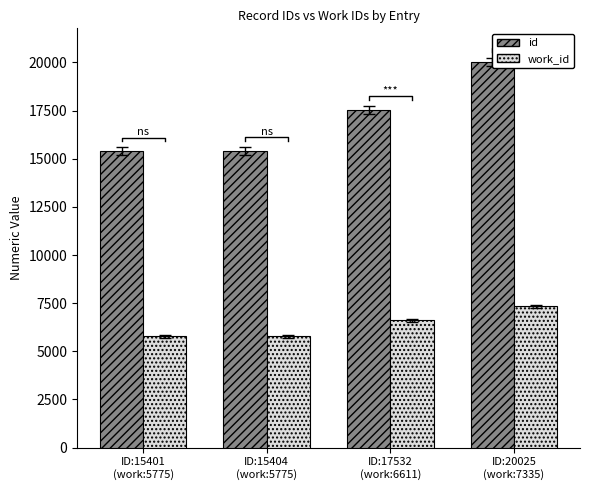

What is the spread (max minus min) of values at ID:15404
(work:5775)?

9629